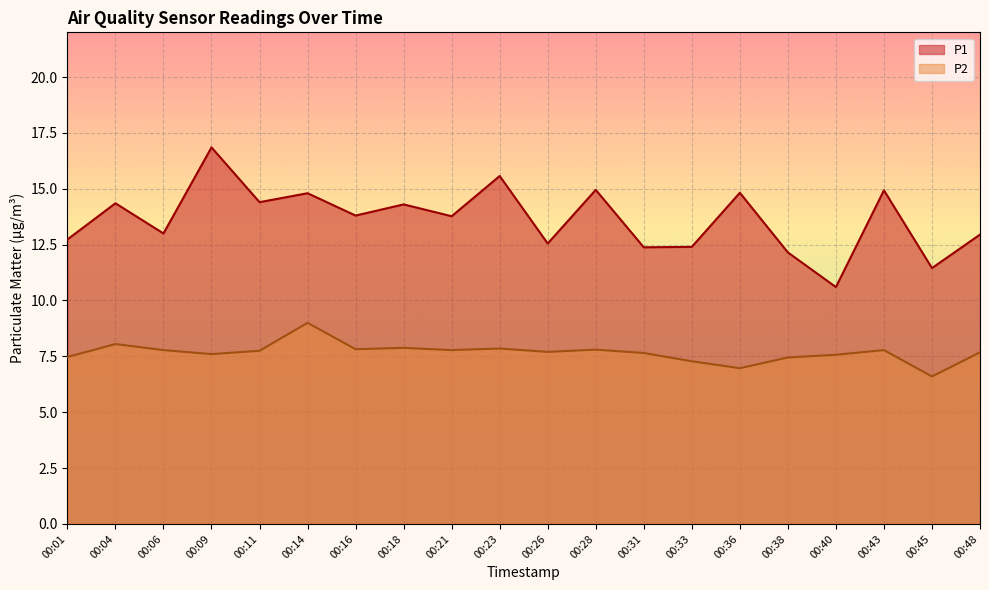

The value of P1 at 00:31 is 12.4. True or false?

True